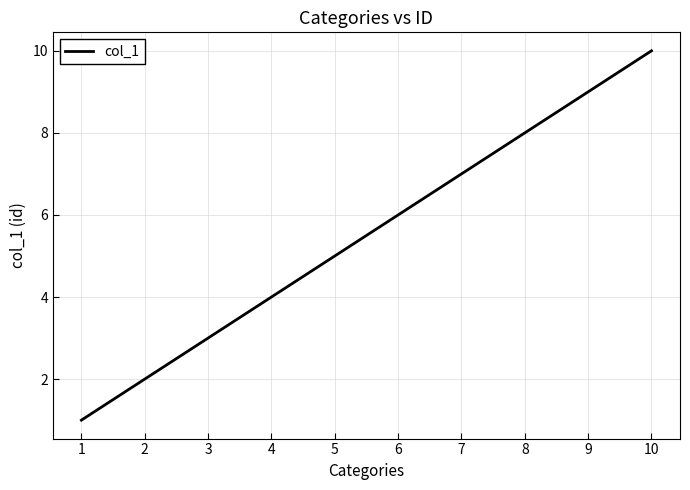

Reading left to right, what are all the values shown in this chart?

1=1	2=2	3=3	4=4	5=5	6=6	7=7	8=8	9=9	10=10